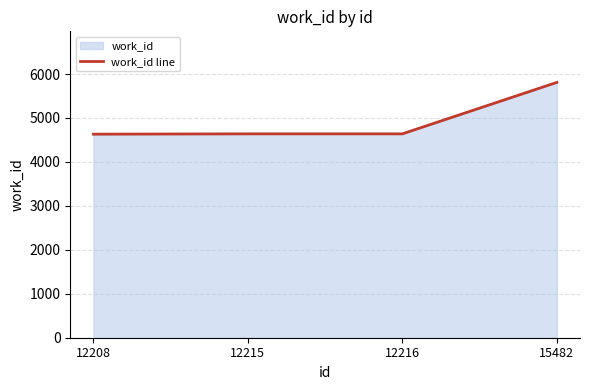

Reading right to left, what are all the values shown in this chart?

5810	4639	4639	4632